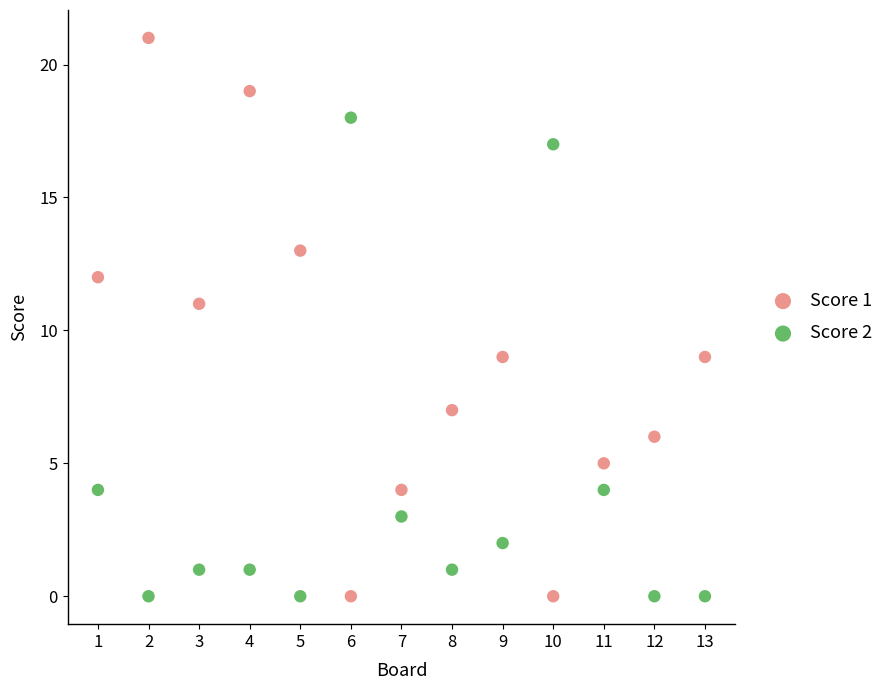

Across all data points, what is the range of Y values (max minus min)?

21